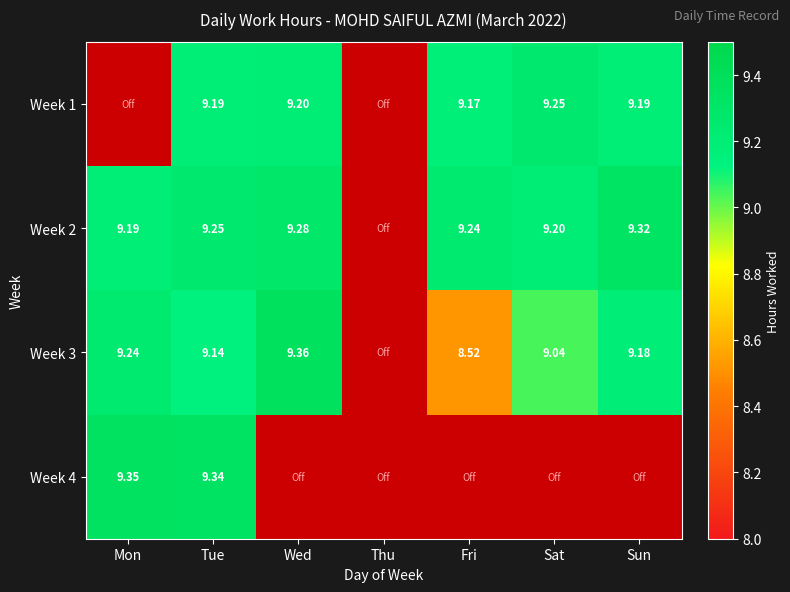

At which category does the chart reach its minimum across all series?

Mon